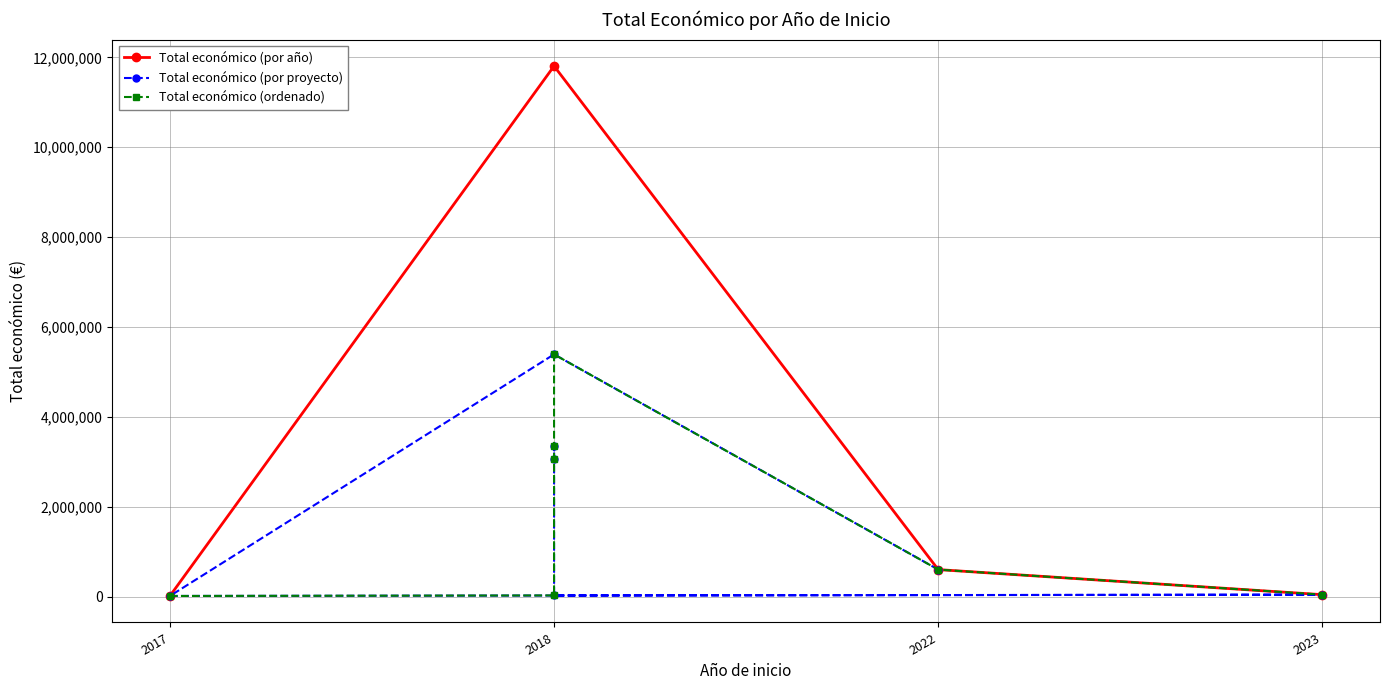

Which has a higher value, 2023 or 2022?

2022